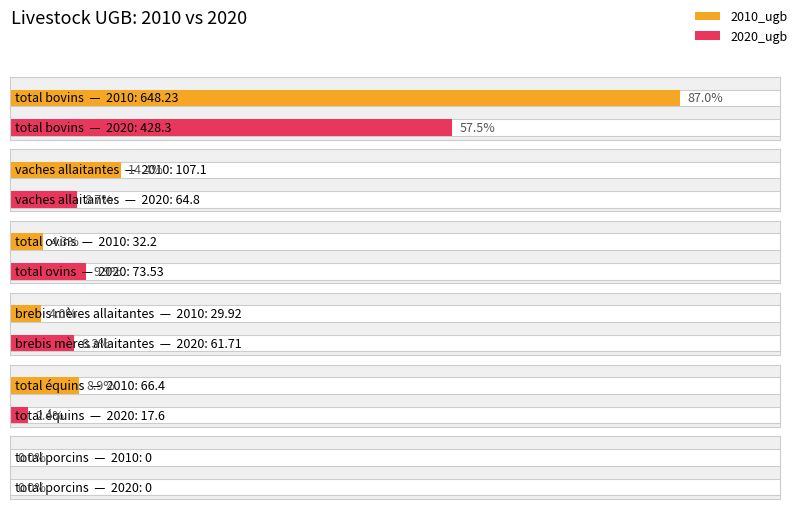

The value of 2010_ugb at brebis mères allaitantes is 49.2. True or false?

False